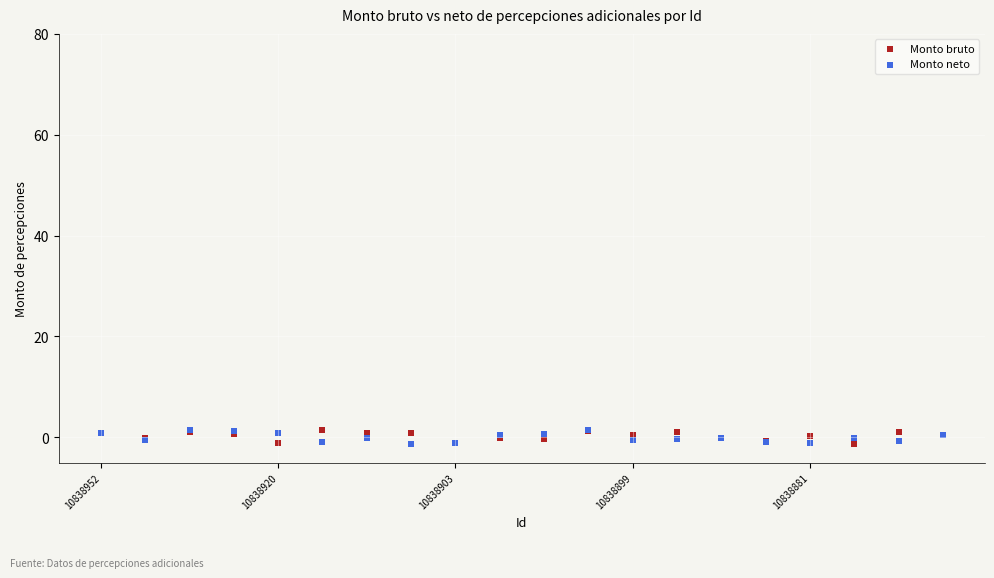

What are all the series names shown in the legend?

Monto bruto, Monto neto